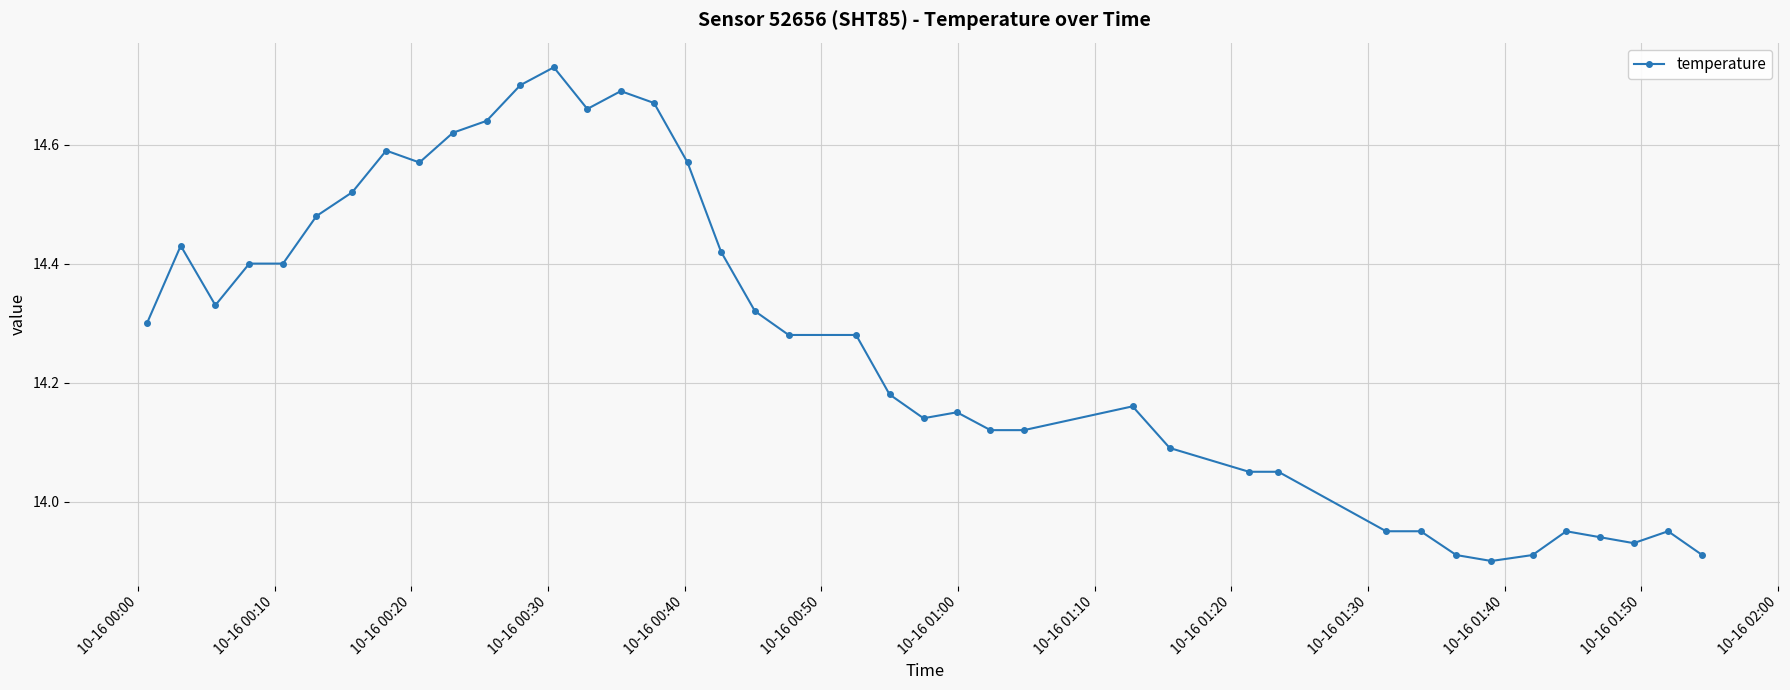

What is the sum of all values?

571.0